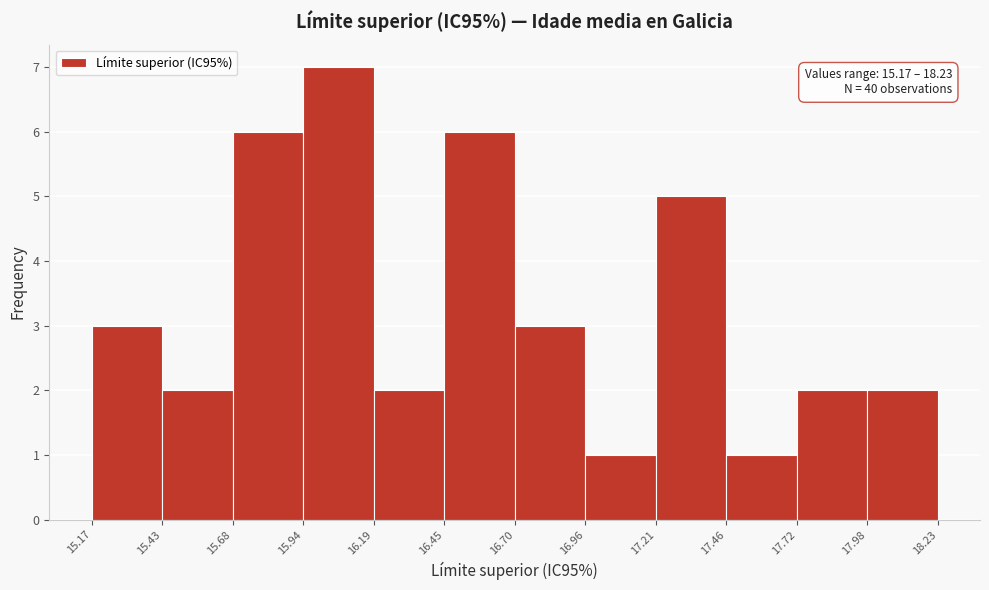

Over which range of the x-axis is the bar tallest?

15.94 to 16.19